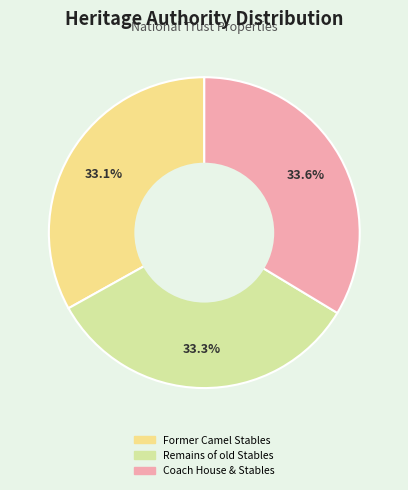

Combined, what portion of the pie is Coach House & Stables and Remains of old Stables?

66.9%